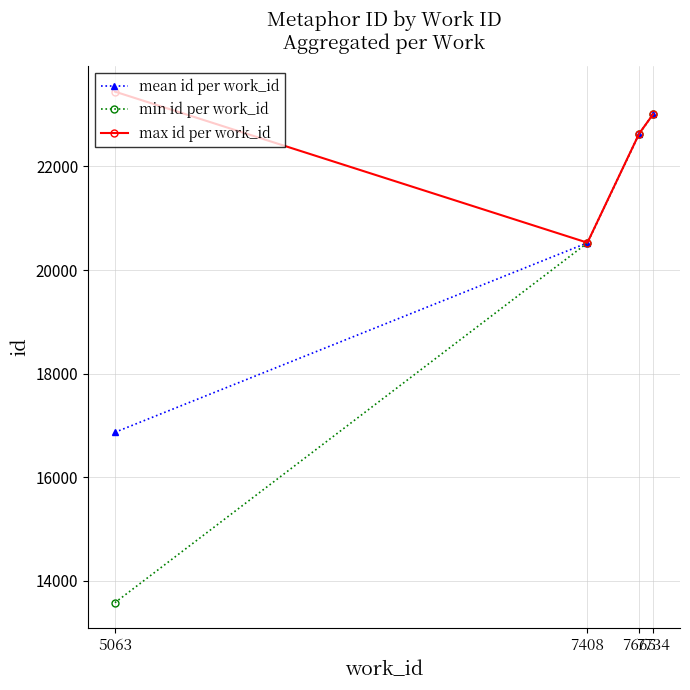

Reading right to left, list all the values displayed in this chart.

mean id per work_id: 23007	22631	20525	16868
min id per work_id: 23007	22628	20523	13580
max id per work_id: 23007	22634	20528	23443